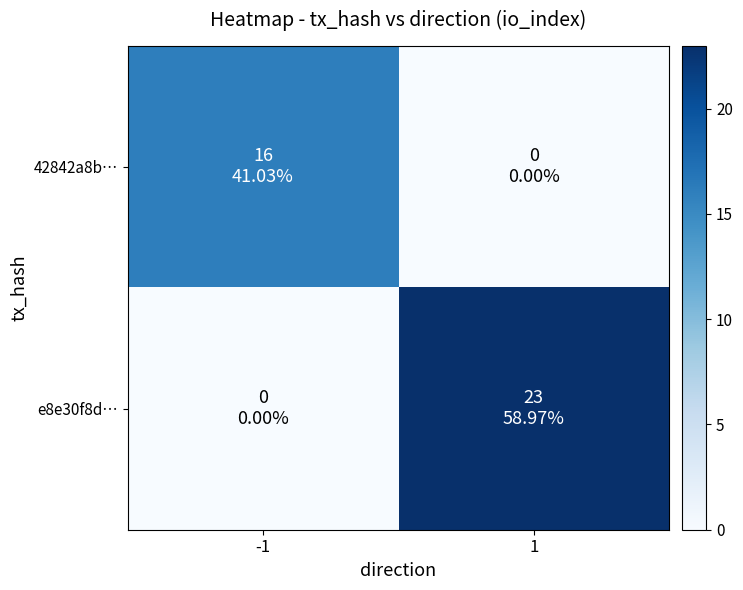

List the series in order of their overall mean, highest first.

e8e30f8d…, 42842a8b…